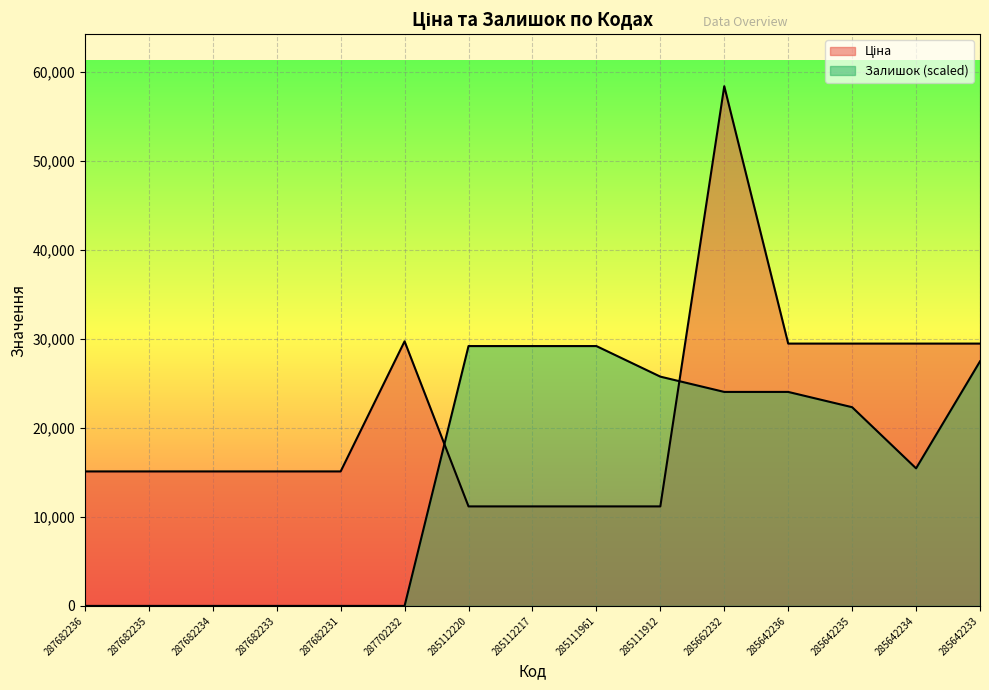

How many intersections are there between Залишок and Ціна?

2